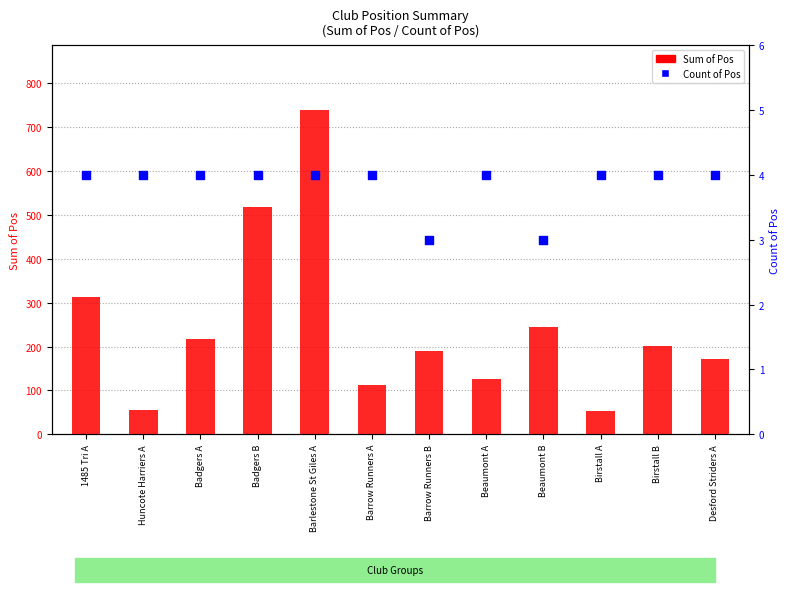

Which series reaches the minimum Y coordinate?

Count of Pos